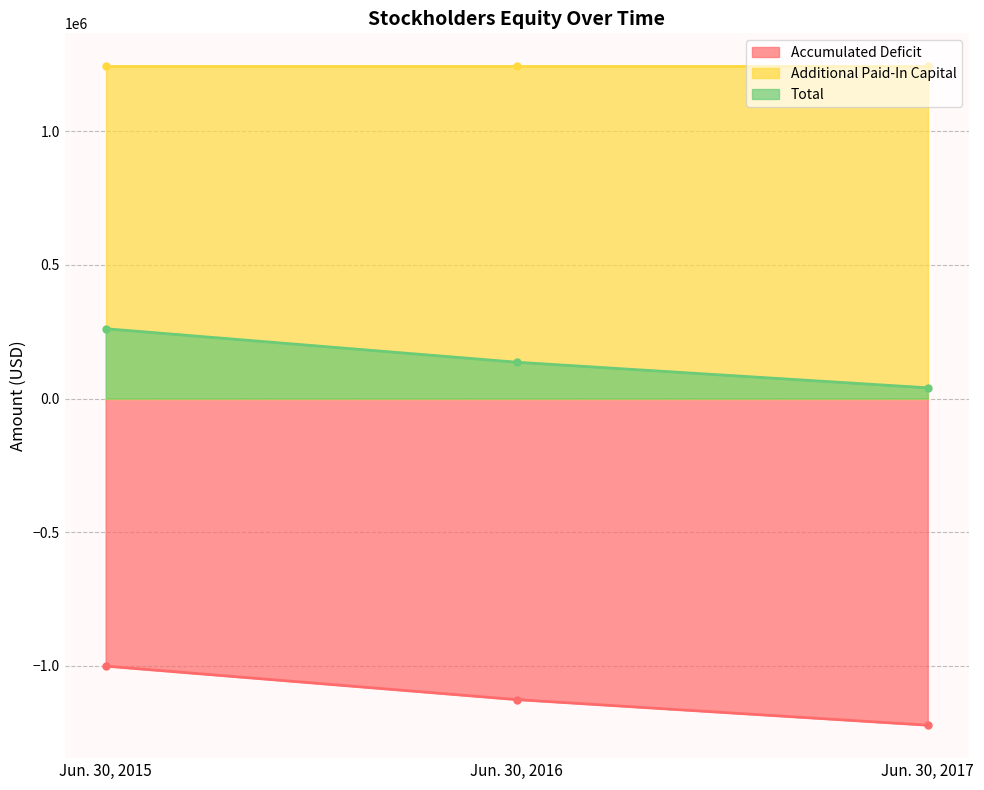

What is the difference between the Total values at Jun. 30, 2015 and Jun. 30, 2016?

125359